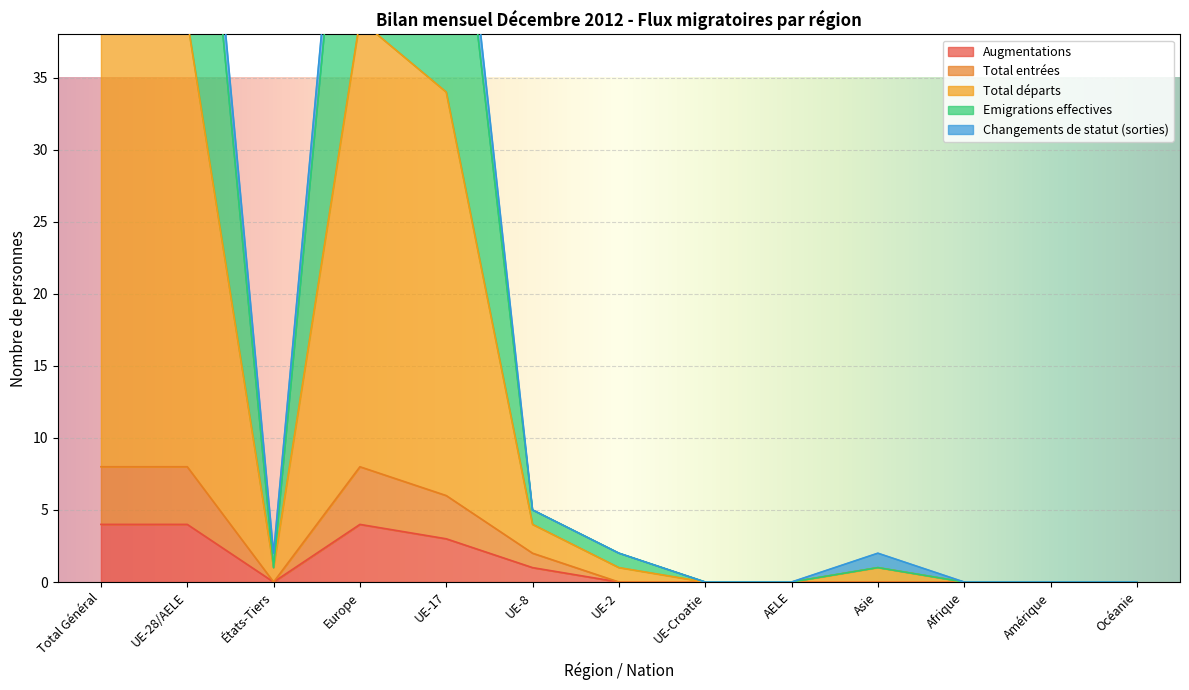

True or false: Emigrations effectives and Total entrées cross at least once.

False